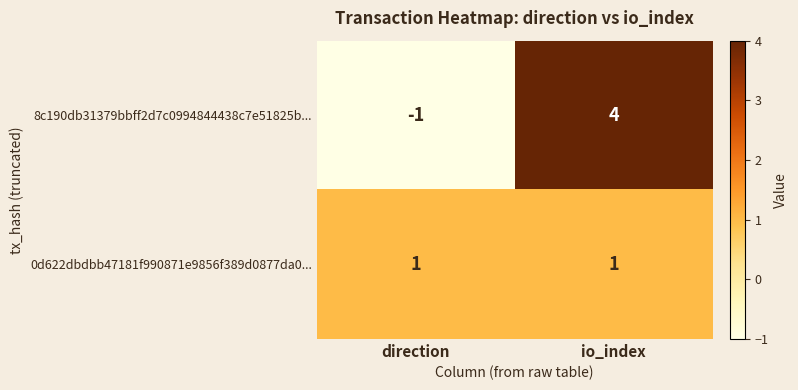

Which series changed the most between direction and io_index?

8c190db31379bbff2d7c0994844438c7e51825b...